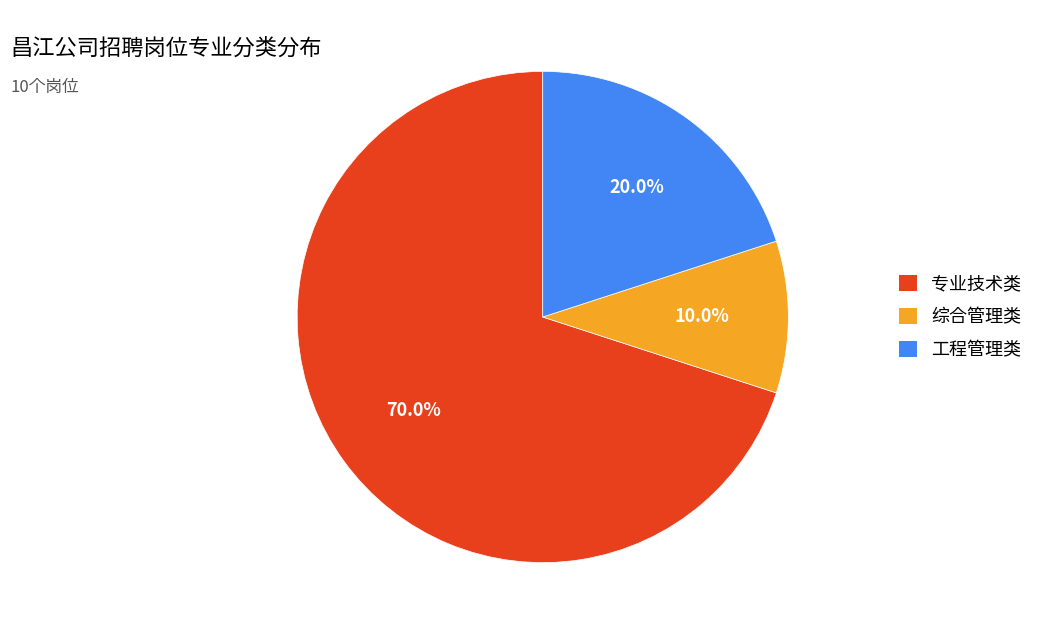

Is it true that 工程管理类 is 13% of the pie?

False